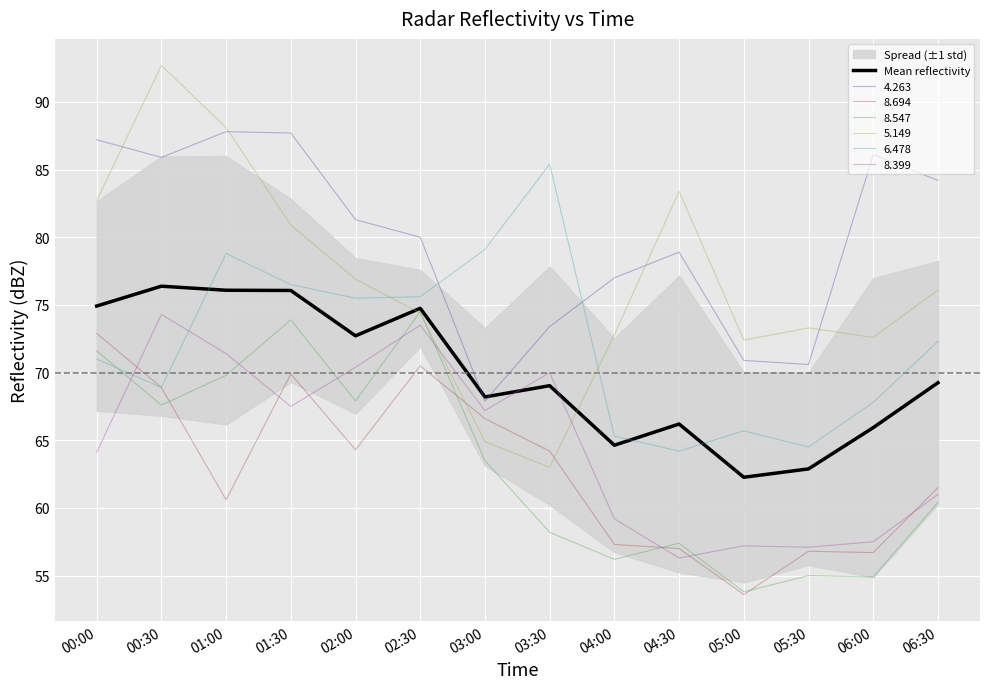

Reading left to right, what are all the values shown in this chart?

74.9	76.4	76.1	76.1	72.7	74.8	68.2	69.0	64.6	66.2	62.3	62.9	65.9	69.2